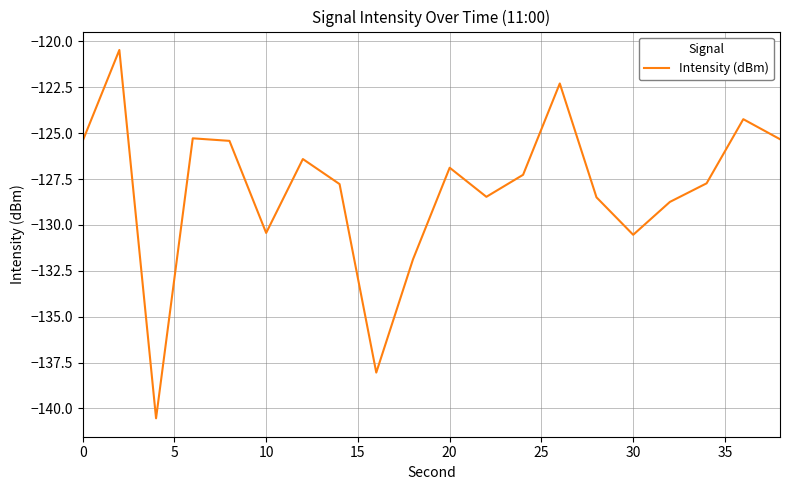

What is the minimum value shown in the chart?

-140.5